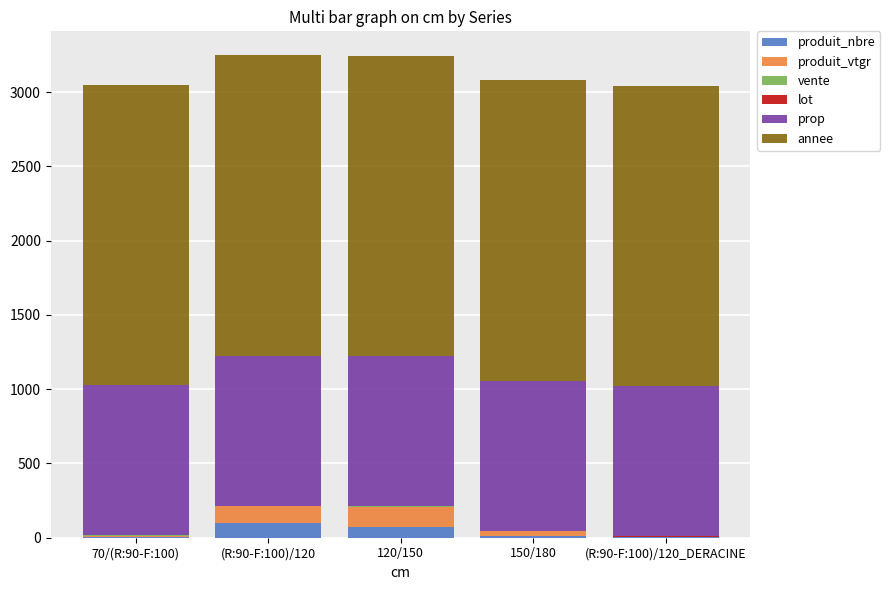

The produit_nbre series shows 12.0 at 150/180. True or false?

True